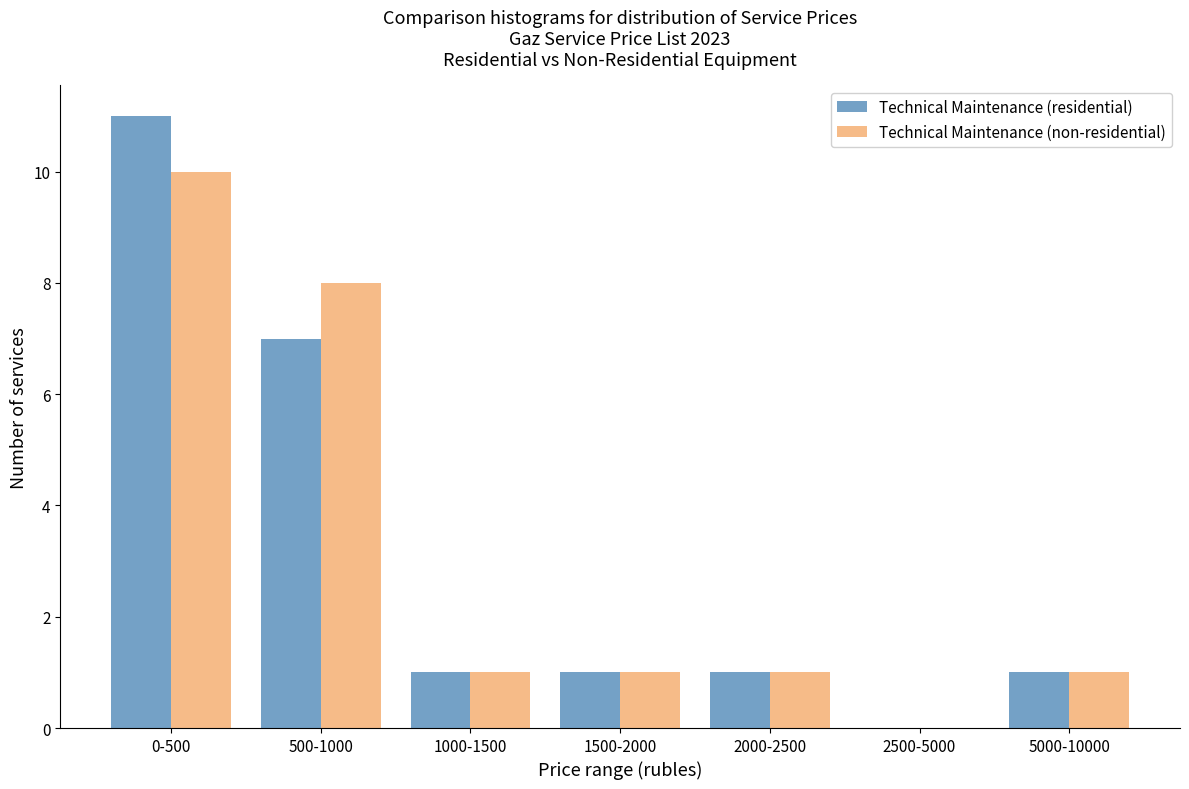

Reading right to left, list all the values displayed in this chart.

Technical Maintenance (residential): 5000-10000=1	2500-5000=0	2000-2500=1	1500-2000=1	1000-1500=1	500-1000=7	0-500=11
Technical Maintenance (non-residential): 5000-10000=1	2500-5000=0	2000-2500=1	1500-2000=1	1000-1500=1	500-1000=8	0-500=10